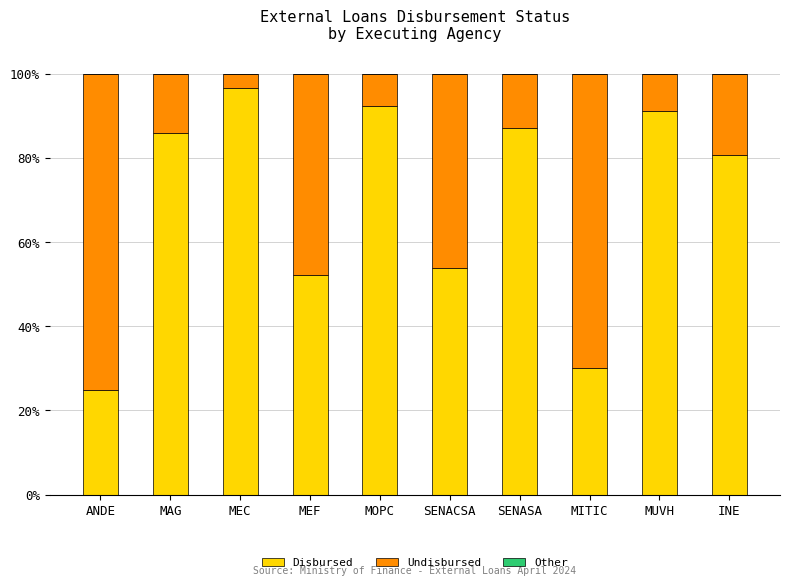

What is the total value across all series at MITIC?

100.0